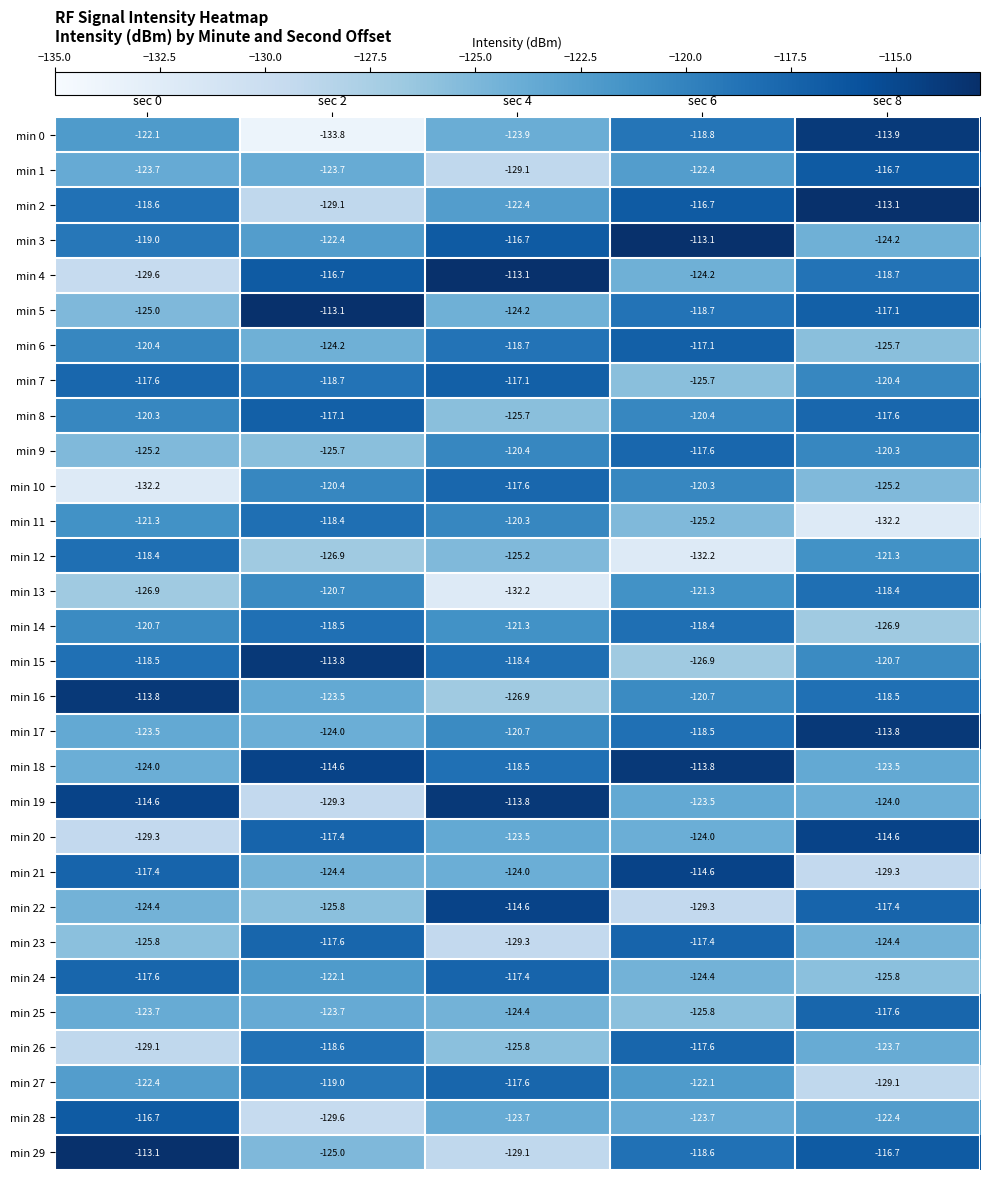

At which label does min 11 reach its peak?

sec 2